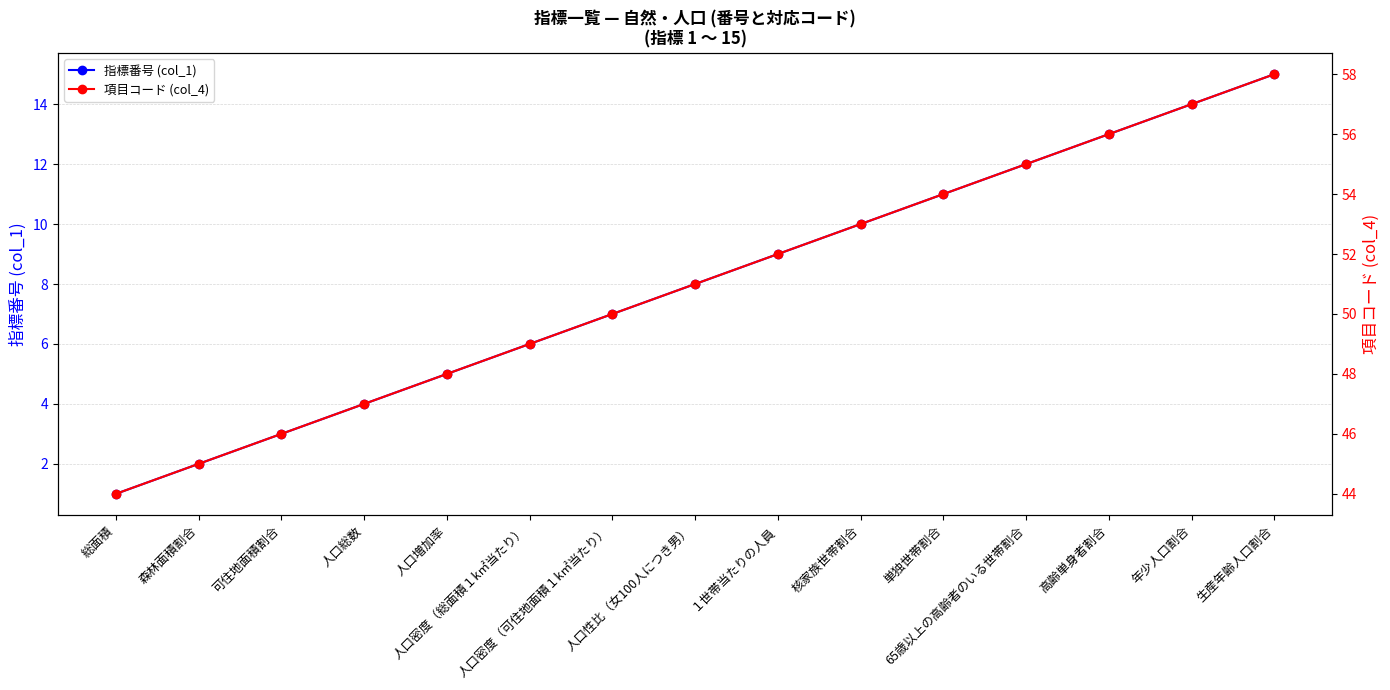

What is the label of the 1st point from the right?

生産年齢人口割合